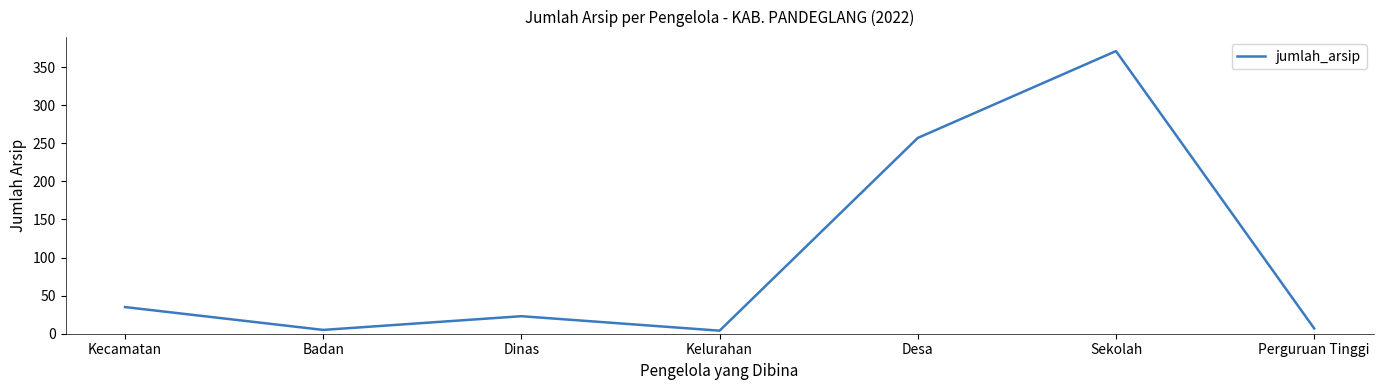

What is the sum of the values at Desa and Dinas?

280